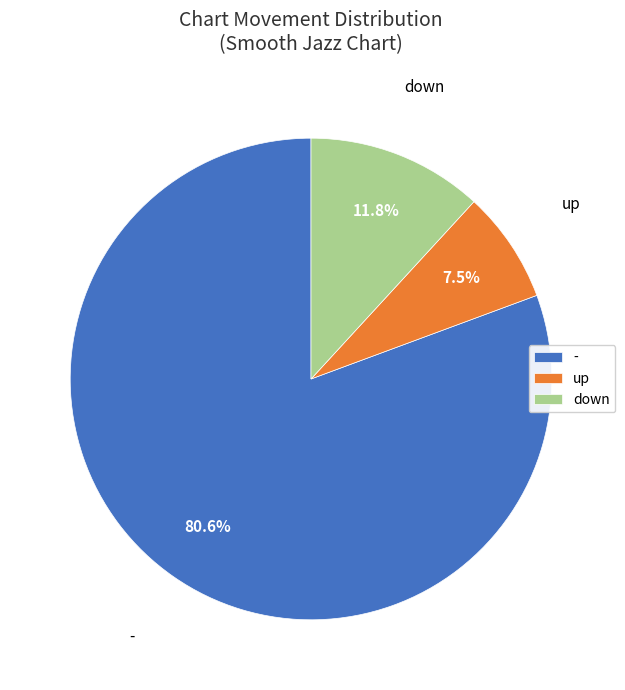

How many slices are in this pie chart?

3